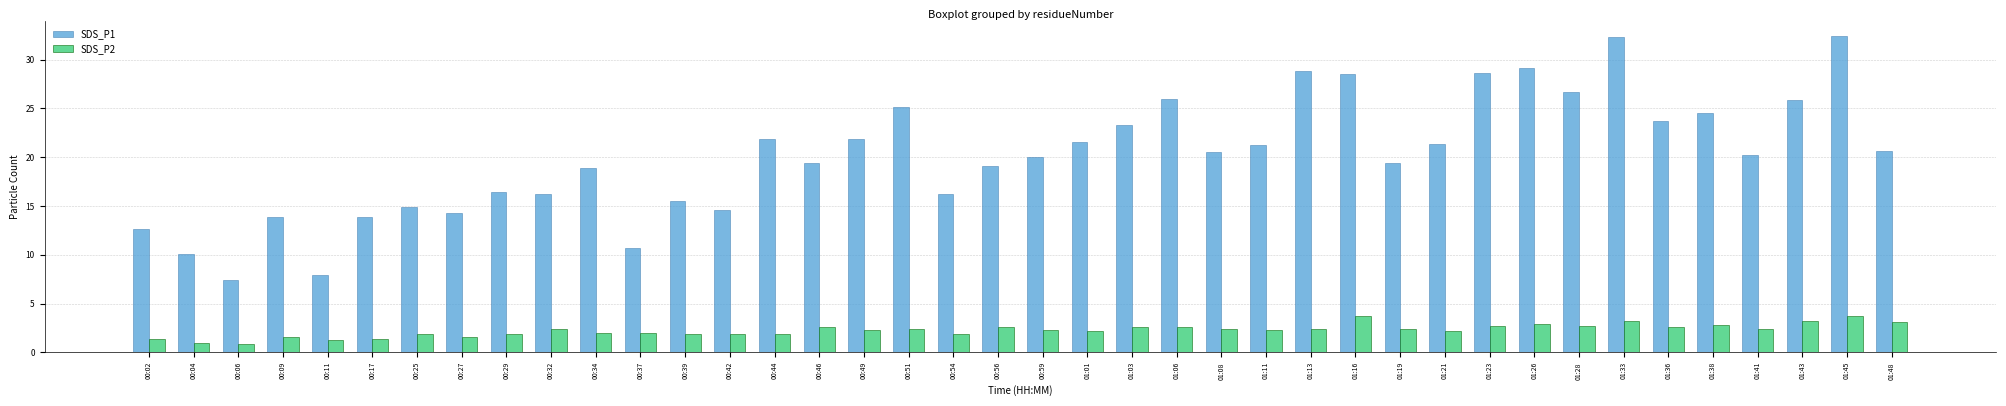

Does the chart contain any negative values?

No